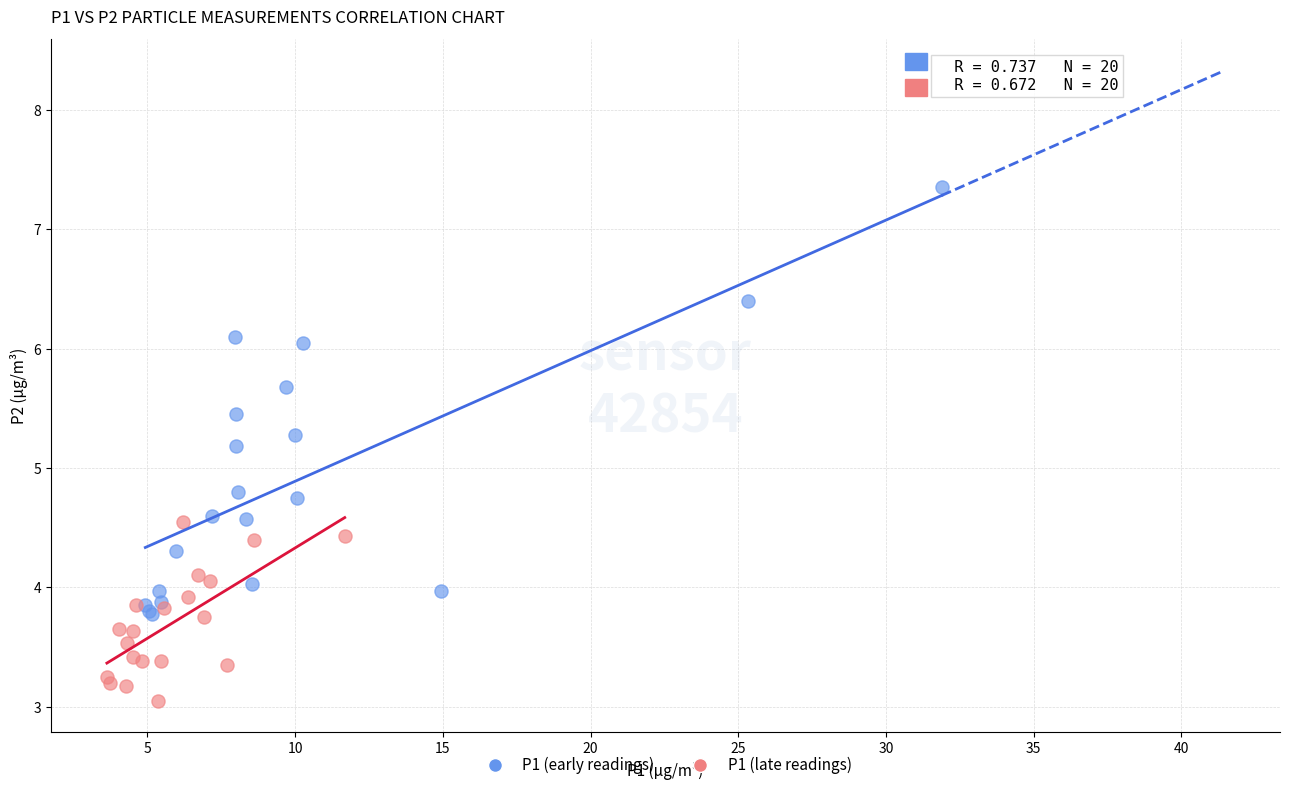

Which series reaches the maximum Y coordinate?

P1 (early readings)